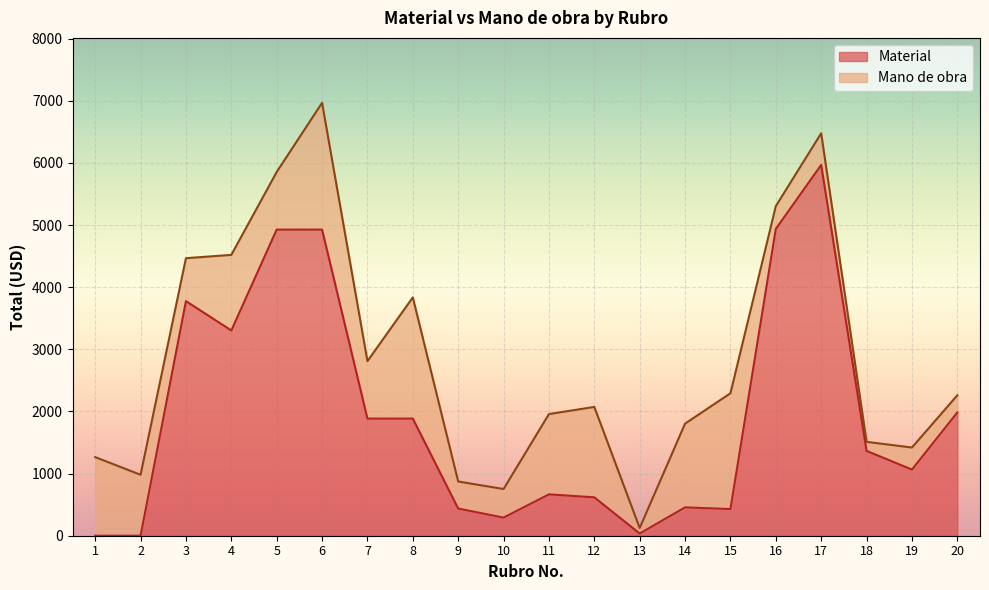

Does the chart display data point markers on the line(s)?

No